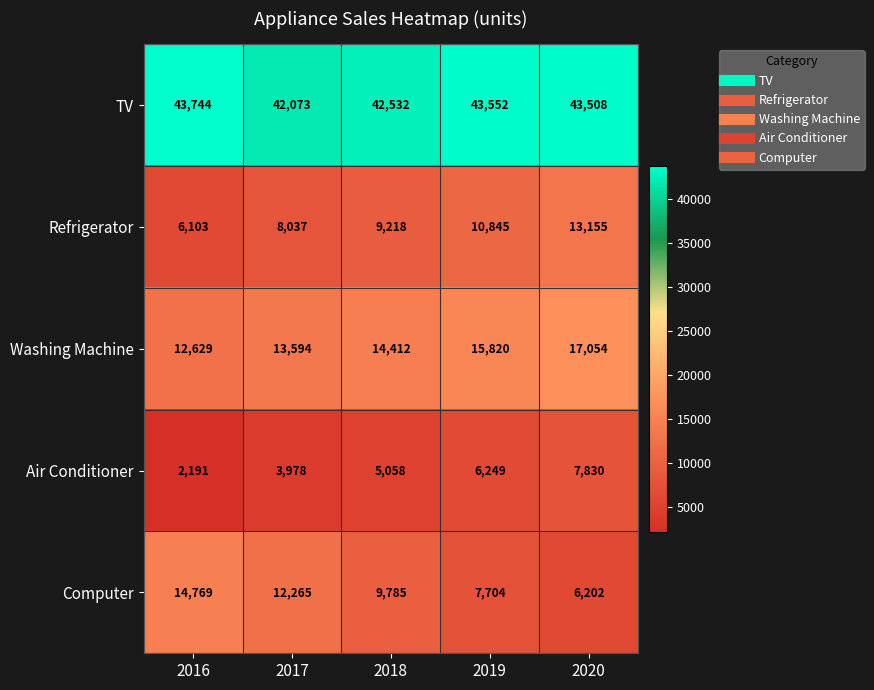

What is the greatest value displayed?

43744